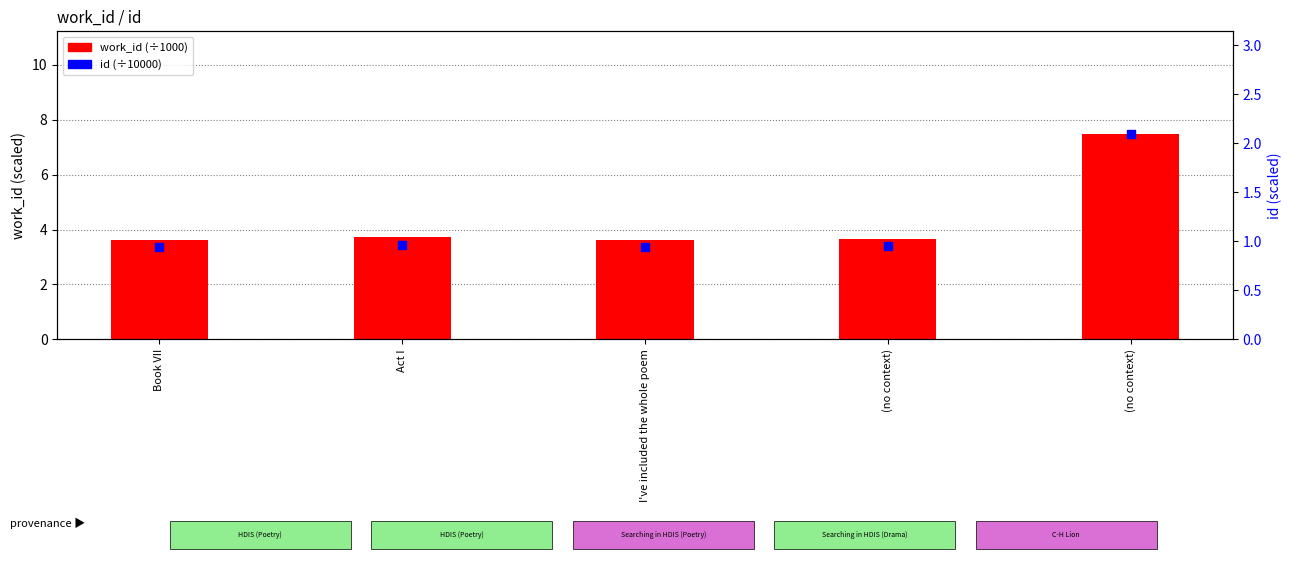

Which series contains the highest Y value?

work_id (÷1000)